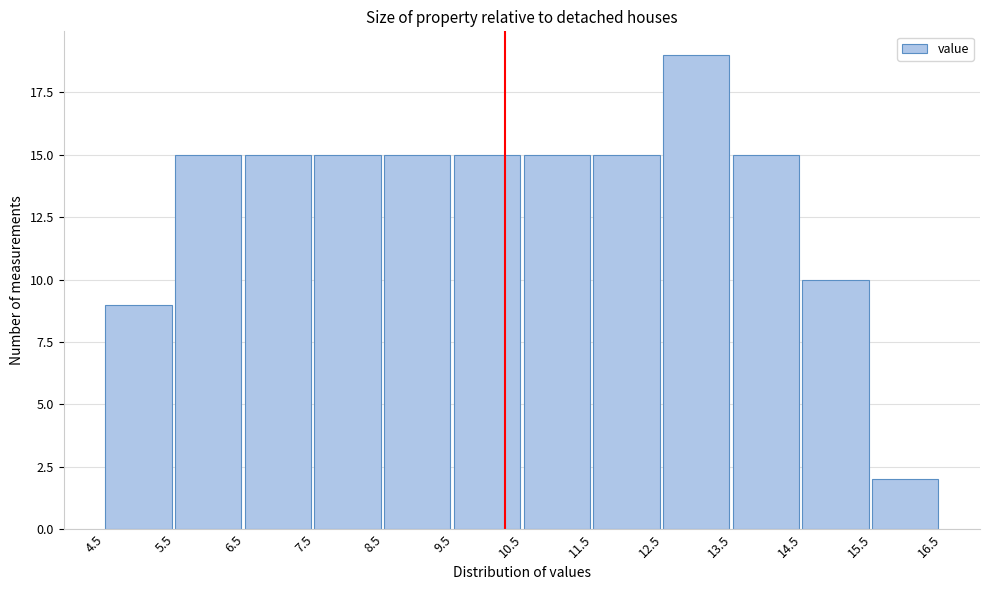

How tall is the bar that spans 14.5 to 15.5 on the x-axis? The values are not printed on the chart, so give them approximately, as read against the axis.

10